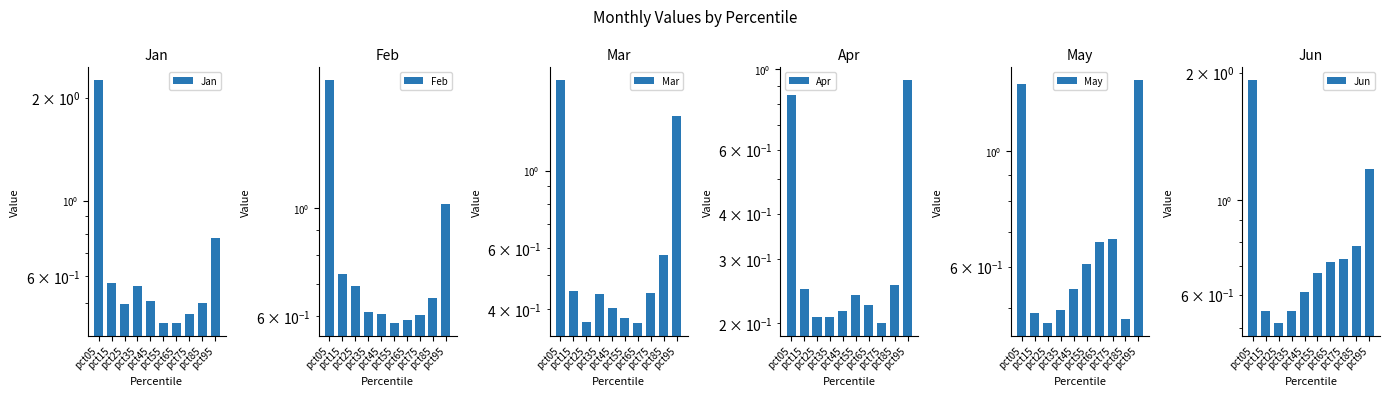

At which label does Jan reach its minimum?

pct65